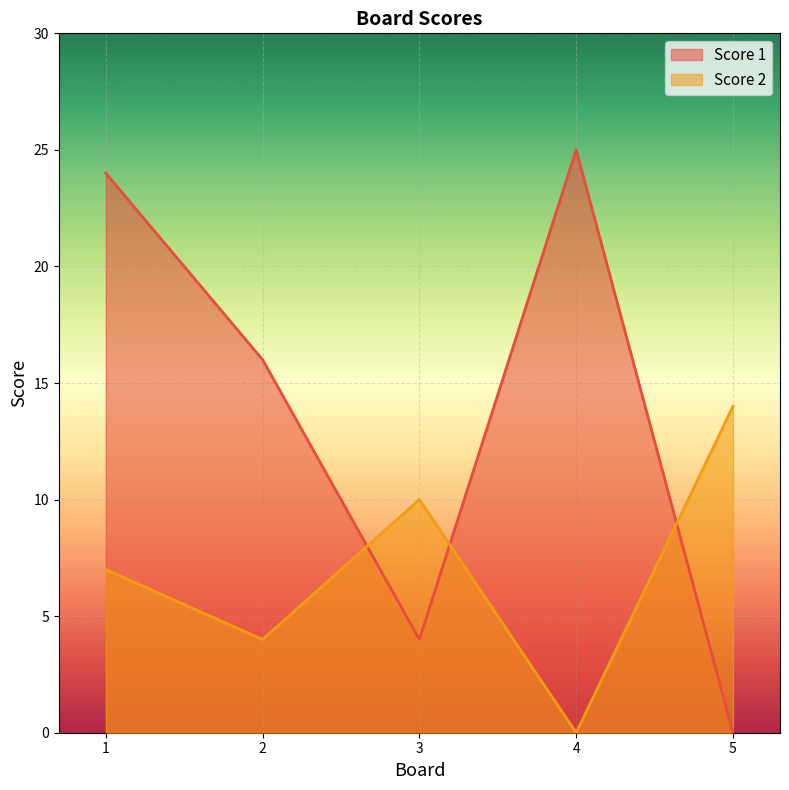

Which series has the largest total across all categories?

Score 1